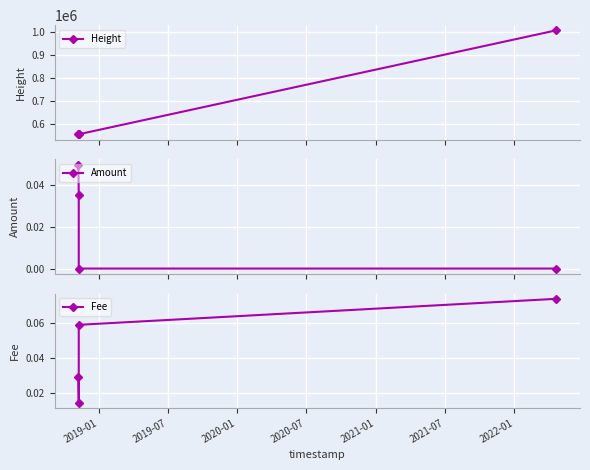

Reading right to left, transcribe all the data shown in this chart.

Height: 1005561.0	553851.0	553850.0	553531.0
Amount: 0.0	0.0	0.0	0.1
Fee: 0.1	0.1	0.0	0.0